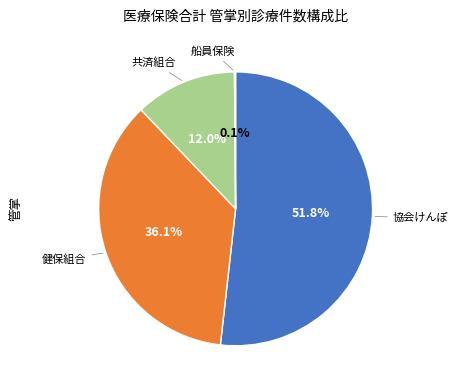

Is there any slice that represents more than half of the pie?

Yes